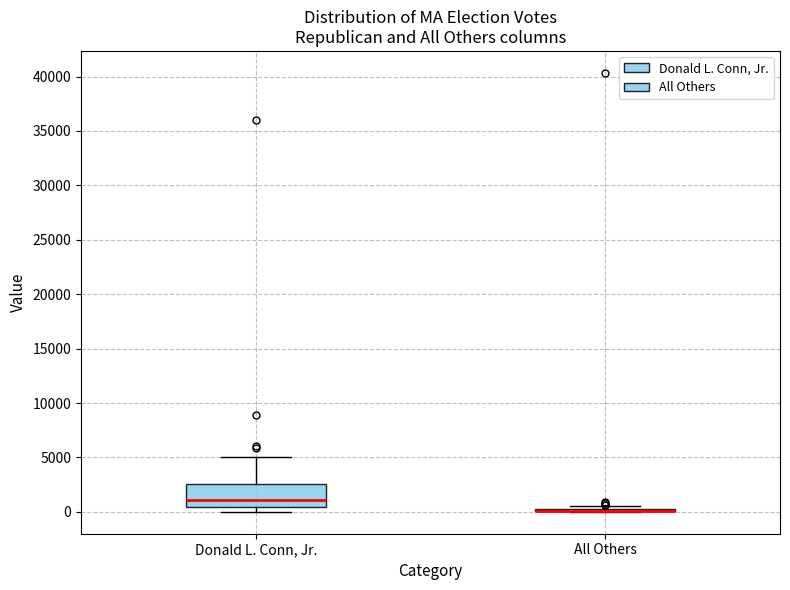

Where does the upper whisker of the box for Donald L. Conn, Jr. end on the y-axis? The values are not printed on the chart, so give them approximately, as read against the axis.

5000